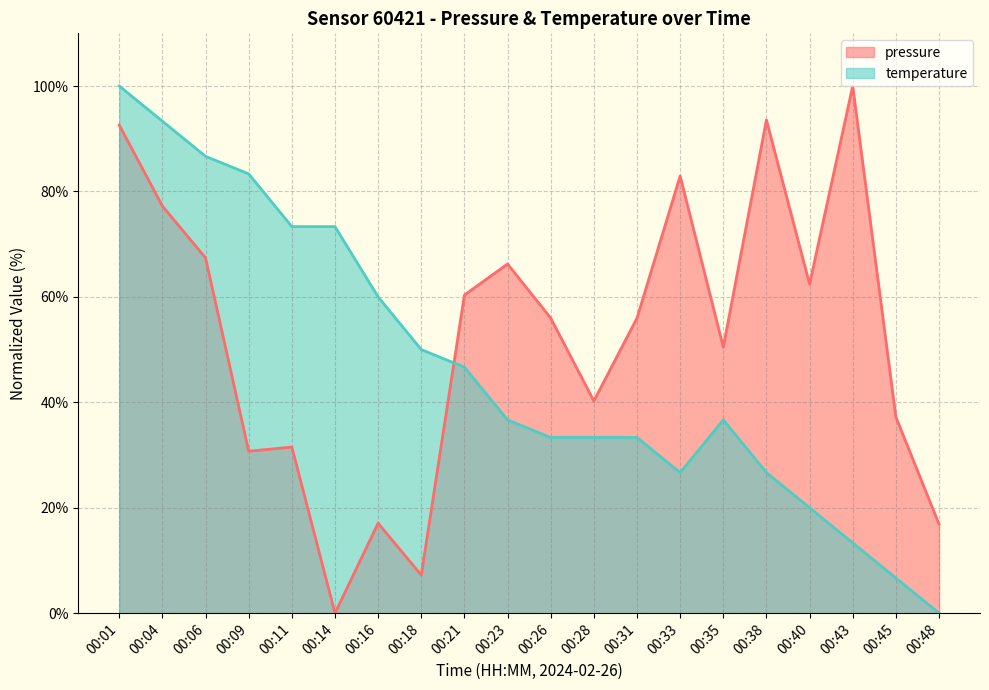

List the series in order of their overall mean, highest first.

pressure, temperature